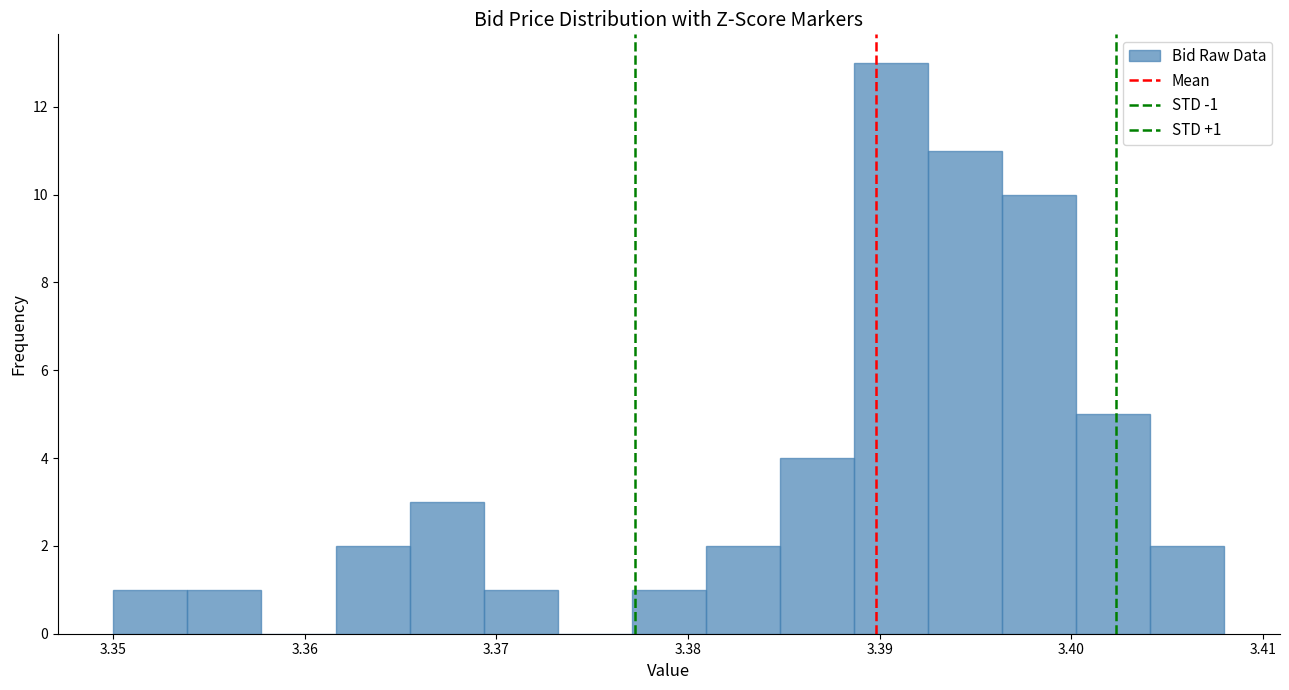

Read against the x-axis, roughly where is the centre of the tallest bar?

3.391